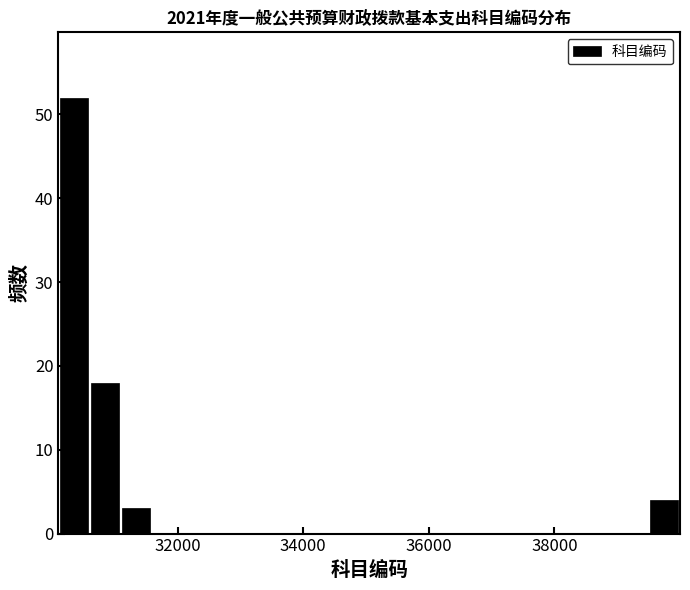

Around what value on the x-axis is the tallest bar? Give the approximate position of its centre, as read against the axis.

30400